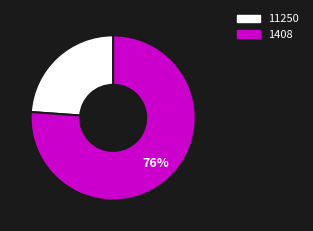

Count the number of slices in the pie.

2